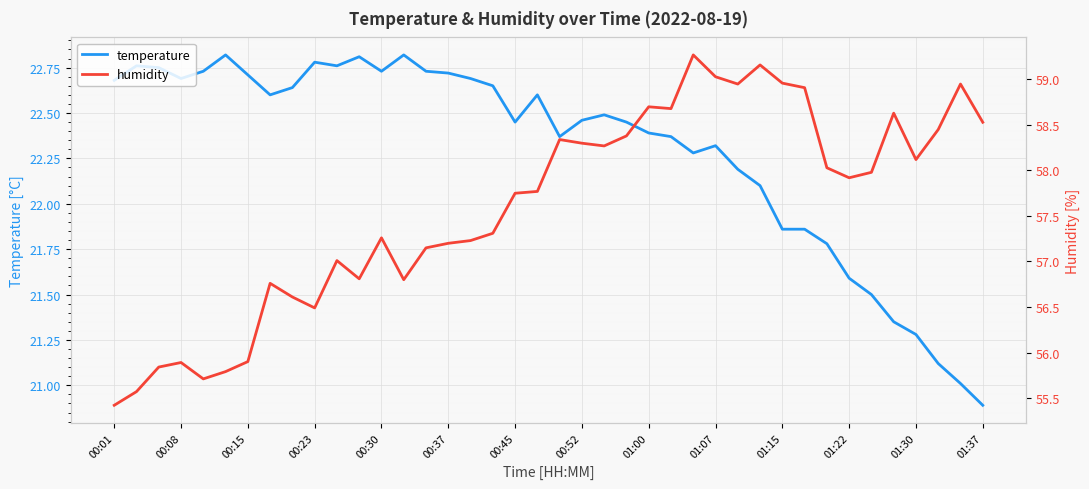

What is the difference between the maximum and minimum values in the temperature series?

1.9